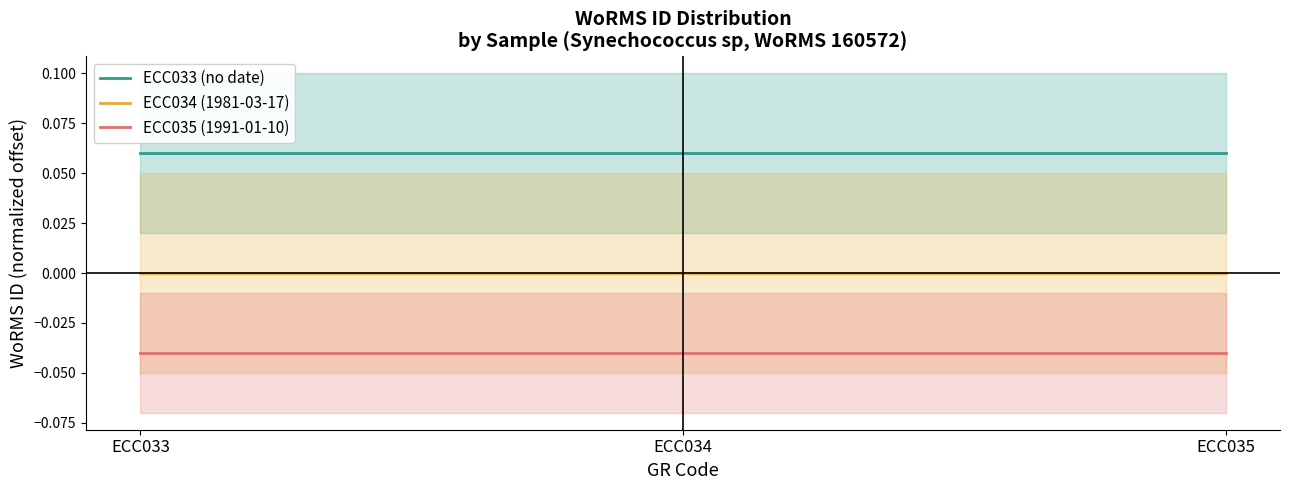

List the labels in order of ECC034 (1981-03-17) value, largest first.

ECC033, ECC034, ECC035